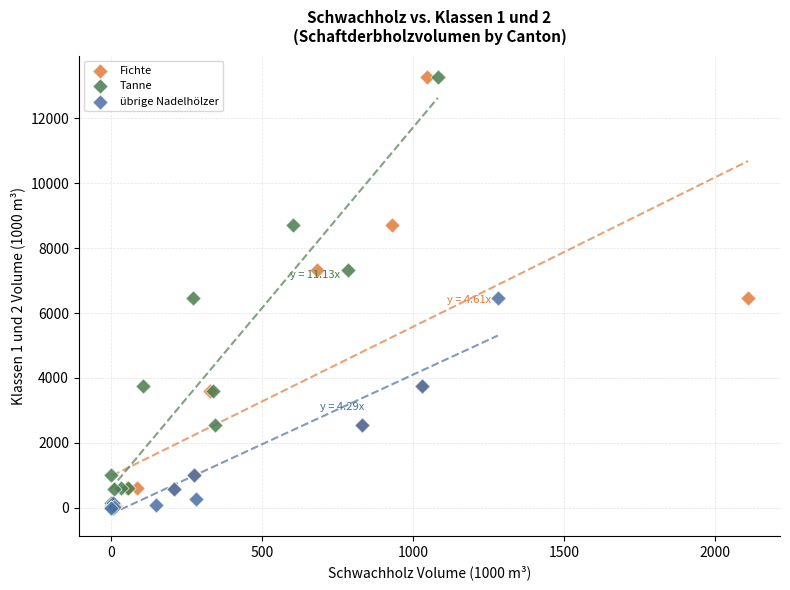

What are all the series names shown in the legend?

Fichte, Tanne, übrige Nadelhölzer